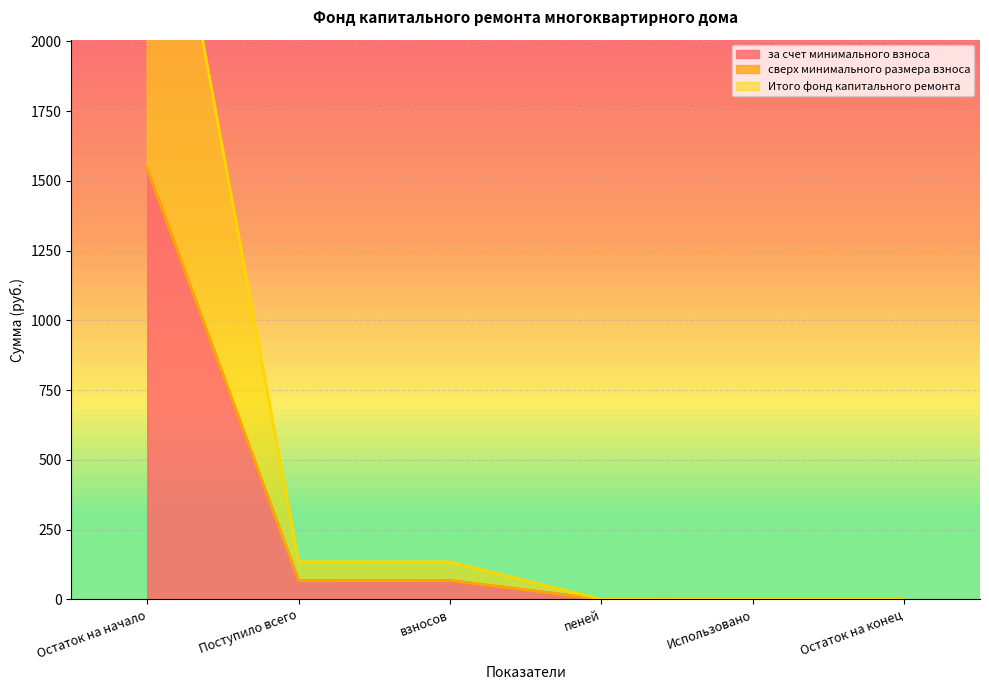

Is it true that Итого фонд капитального ремонта equals 552.4 at Использовано?

False